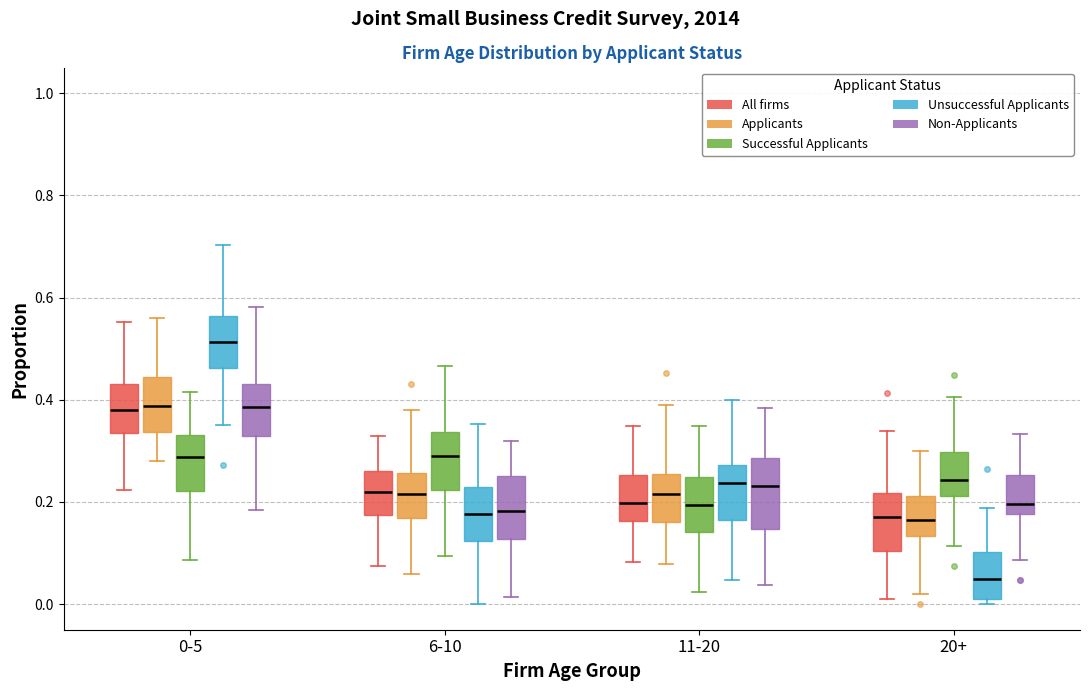

Which box has the highest median line?

0-5 (Unsuccessful Applicants)